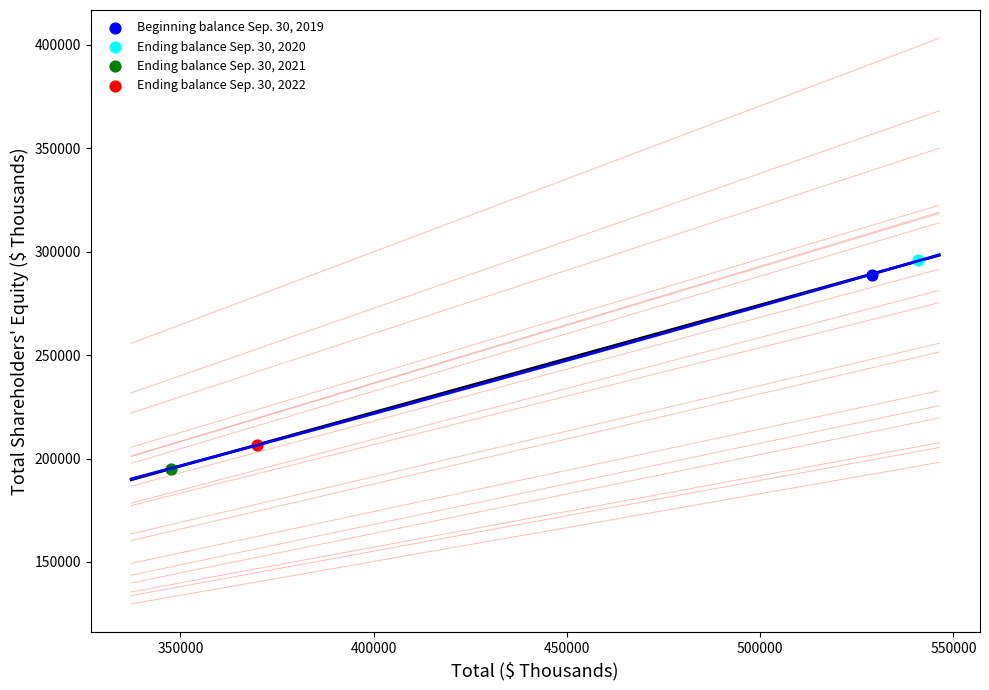

What are all the series names shown in the legend?

Beginning balance Sep. 30, 2019, Ending balance Sep. 30, 2020, Ending balance Sep. 30, 2021, Ending balance Sep. 30, 2022